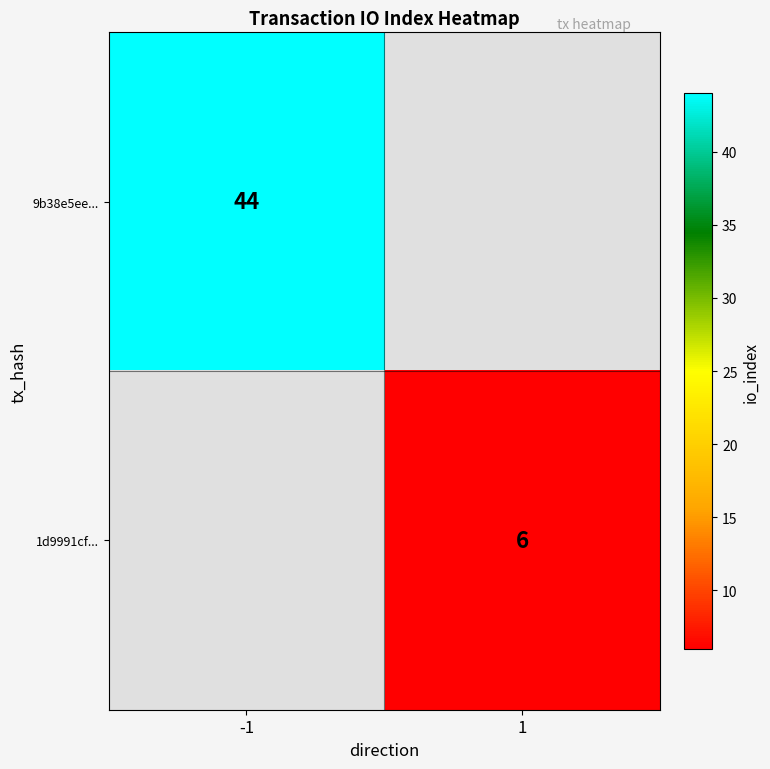

Is it true that 1d9991cf... equals 9.9 at 1?

False